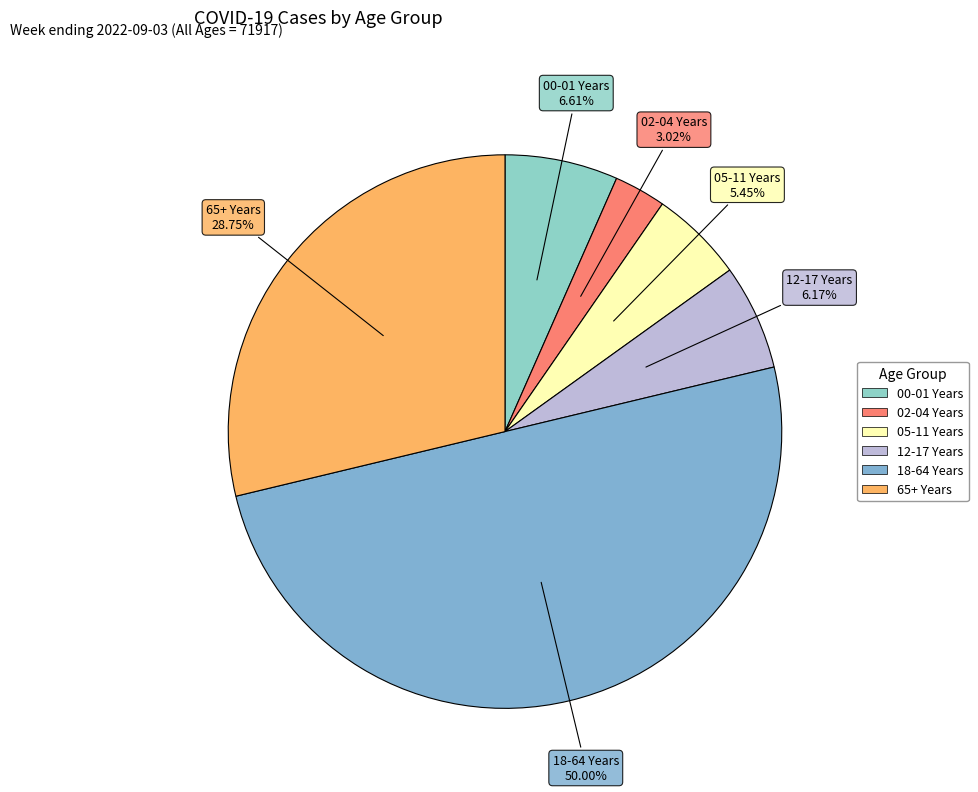

Count the number of slices in the pie.

6